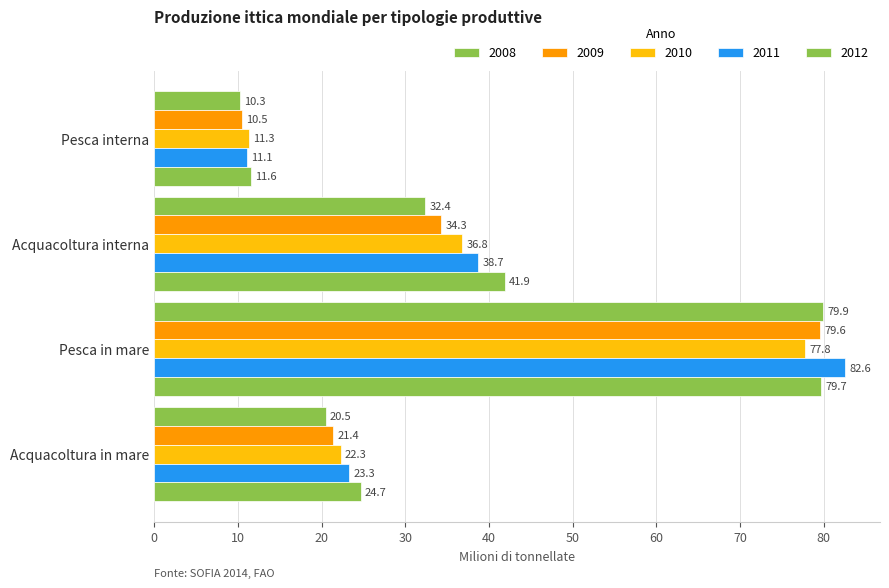

How many values in the 2012 series exceed 41?

2